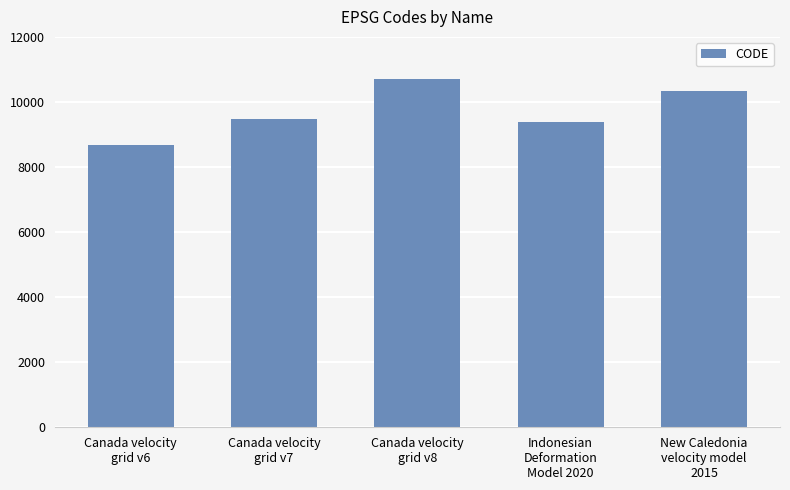

What is the maximum value shown in the chart?

10707